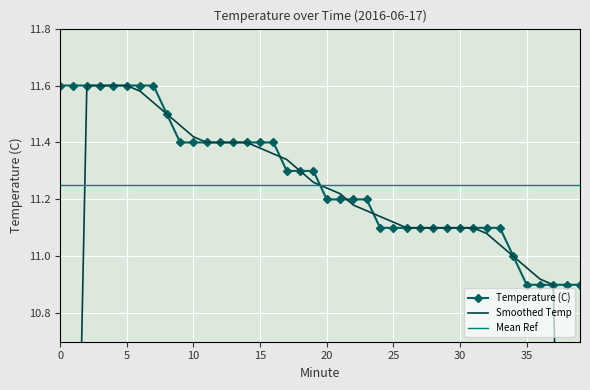

Reading left to right, list all the values displayed in this chart.

Temperature (C): 11.6	11.6	11.6	11.6	11.6	11.6	11.6	11.6	11.5	11.4	11.4	11.4	11.4	11.4	11.4	11.4	11.4	11.3	11.3	11.3	11.2	11.2	11.2	11.2	11.1	11.1	11.1	11.1	11.1	11.1	11.1	11.1	11.1	11.1	11.0	10.9	10.9	10.9	10.9	10.9
Smoothed Temp: 7.0	9.3	11.6	11.6	11.6	11.6	11.6	11.5	11.5	11.5	11.4	11.4	11.4	11.4	11.4	11.4	11.4	11.3	11.3	11.3	11.2	11.2	11.2	11.2	11.1	11.1	11.1	11.1	11.1	11.1	11.1	11.1	11.1	11.0	11.0	11.0	10.9	10.9	8.7	6.5
Mean Ref: 11.2	11.2	11.2	11.2	11.2	11.2	11.2	11.2	11.2	11.2	11.2	11.2	11.2	11.2	11.2	11.2	11.2	11.2	11.2	11.2	11.2	11.2	11.2	11.2	11.2	11.2	11.2	11.2	11.2	11.2	11.2	11.2	11.2	11.2	11.2	11.2	11.2	11.2	11.2	11.2